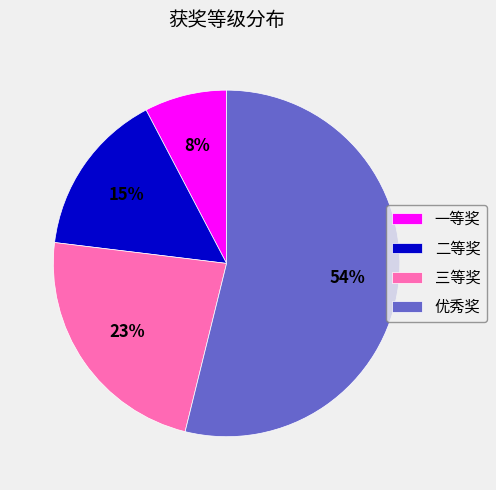

Is it true that 一等奖 is 19% of the pie?

False